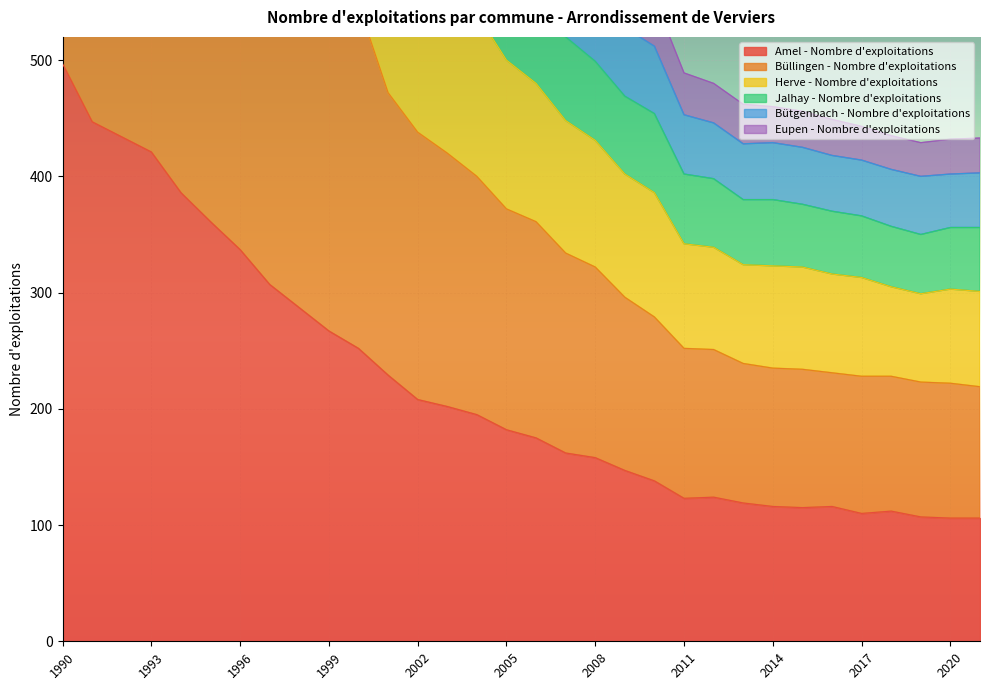

The value of Amel - Nombre d'exploitations at 1993 is 421. True or false?

True